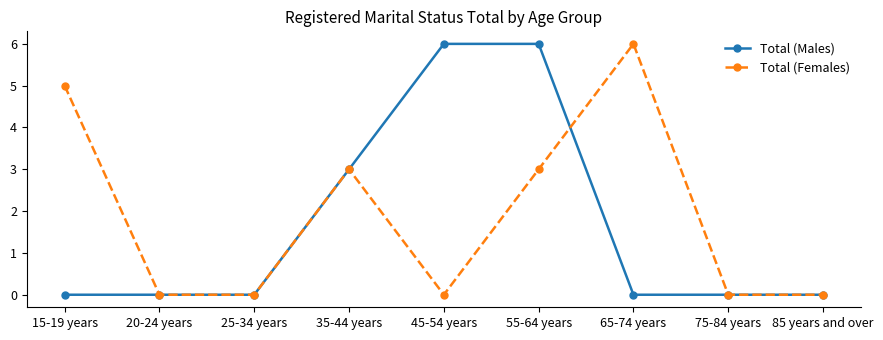

How many lines are shown in the chart?

2